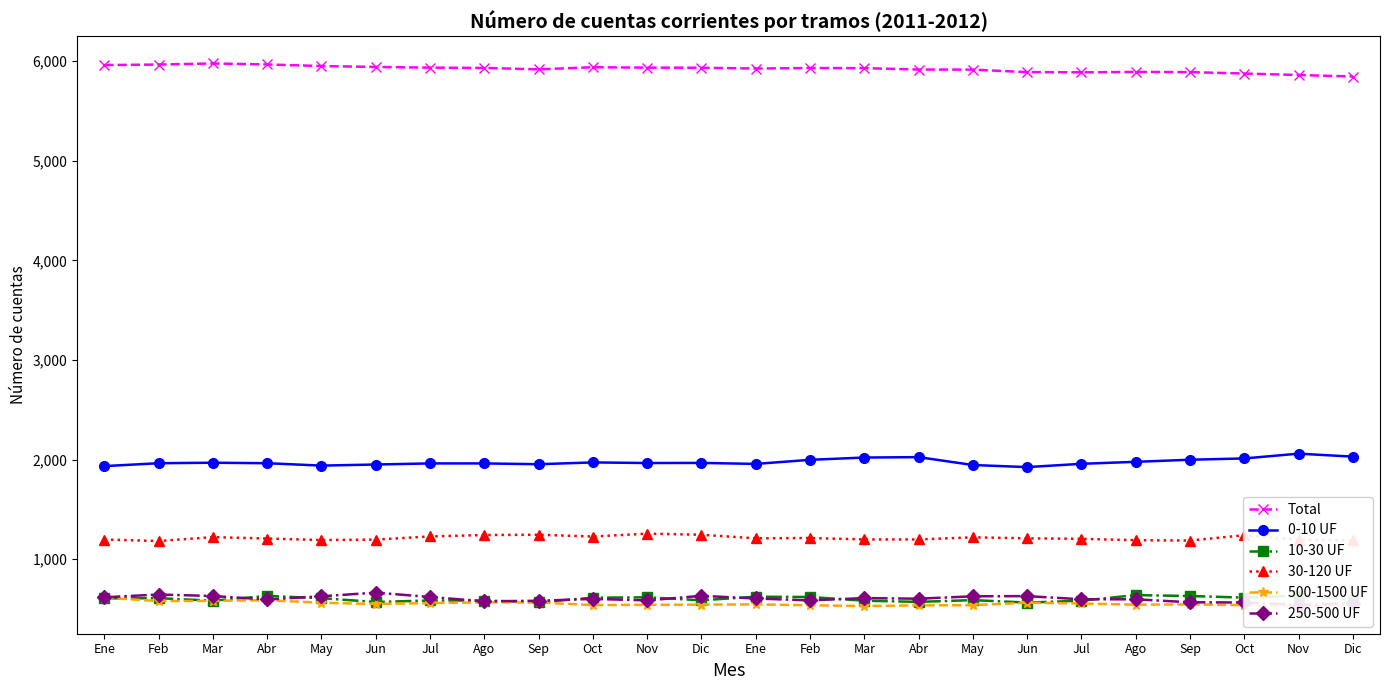

Which category has the highest value across all series?

Mar